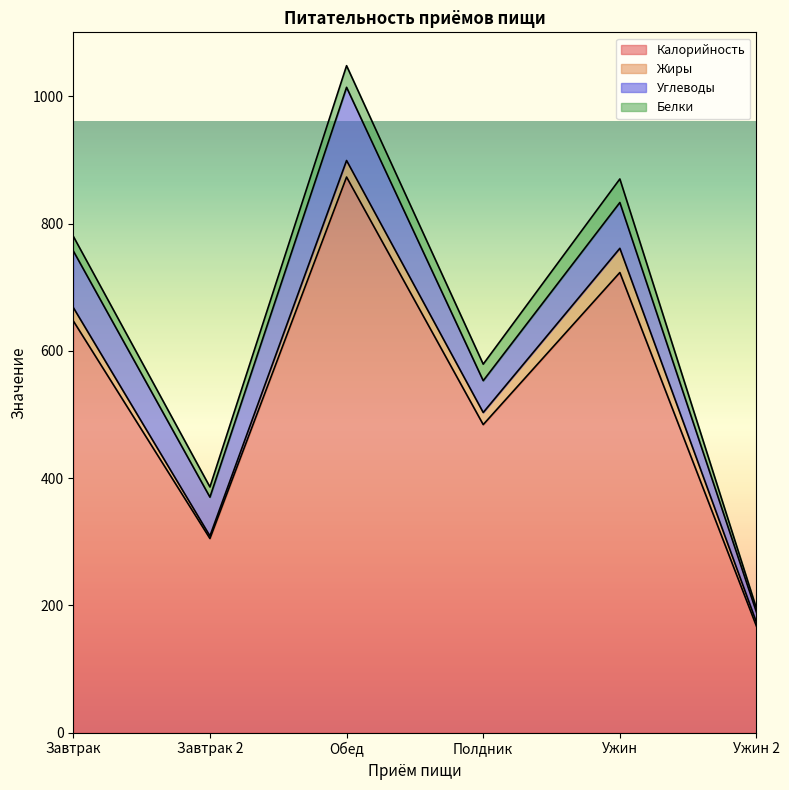

Where is the first local minimum for Белки?

Завтрак 2